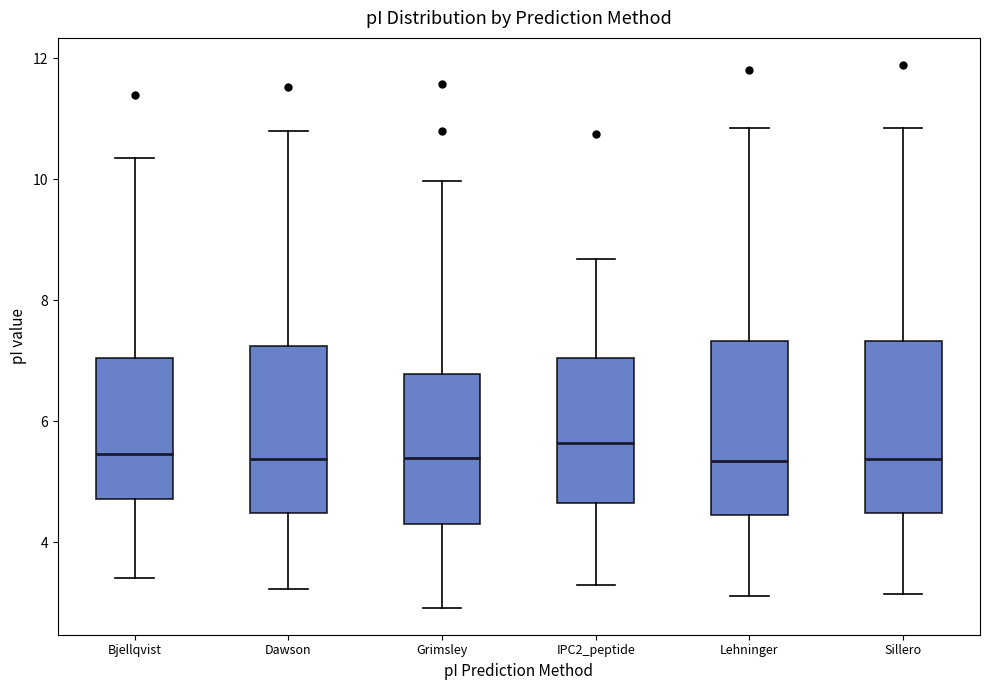

Reading left to right, transcribe this box plot: for each box, give where its median line is, the range the box spans, and where its two whiskers end, as read against the y-axis. The values are not printed on the chart, so give them approximately, as read against the axis.

Bjellqvist: median 5.4, box 4.8 to 7.0, whiskers 3.4 to 10.4
Dawson: median 5.4, box 4.4 to 7.2, whiskers 3.2 to 10.8
Grimsley: median 5.4, box 4.2 to 6.8, whiskers 3.0 to 10.0
IPC2_peptide: median 5.6, box 4.6 to 7.0, whiskers 3.2 to 8.6
Lehninger: median 5.4, box 4.4 to 7.4, whiskers 3.2 to 10.8
Sillero: median 5.4, box 4.4 to 7.4, whiskers 3.2 to 10.8